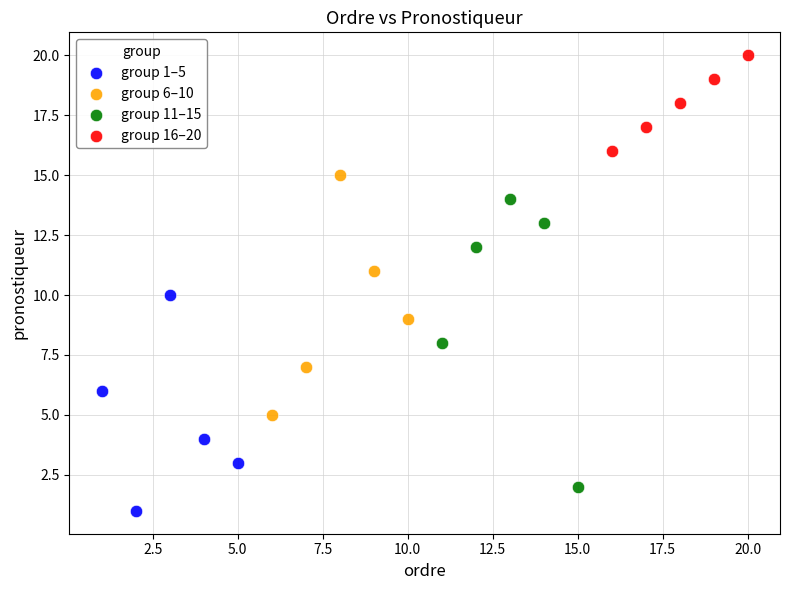

What are all the series names shown in the legend?

group 1–5, group 6–10, group 11–15, group 16–20